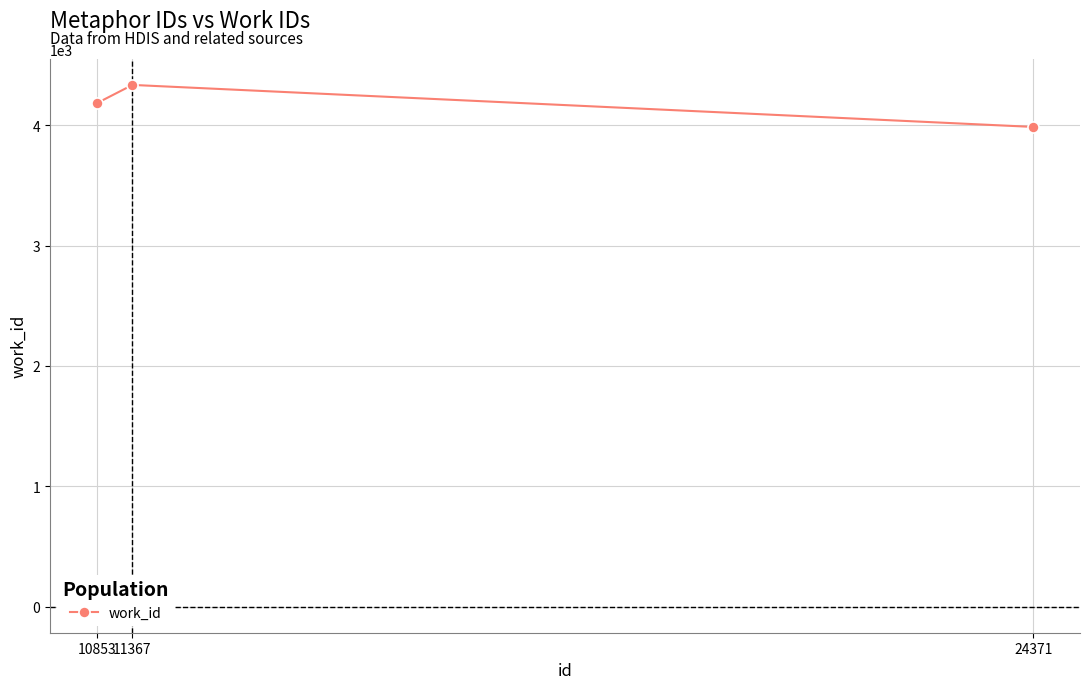

Which label corresponds to the smallest value in the chart?

24371